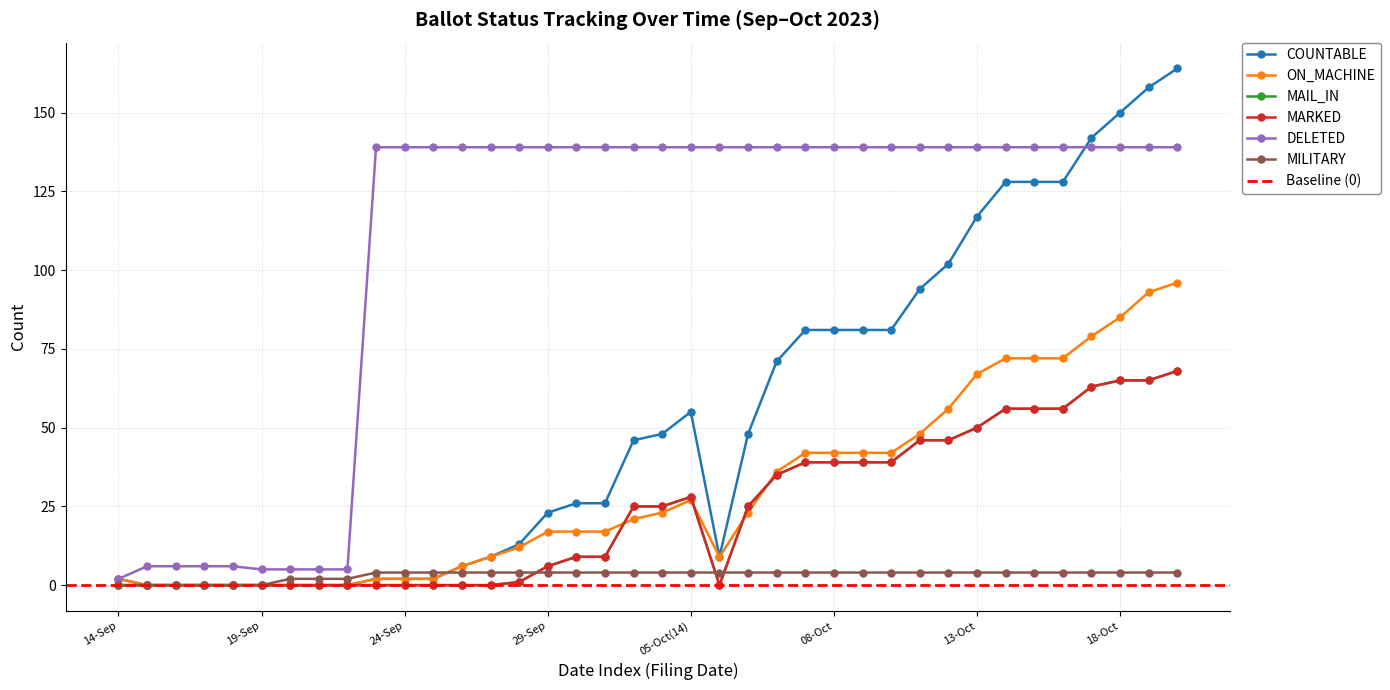

How many times do MILITARY and MAIL_IN cross each other?

3